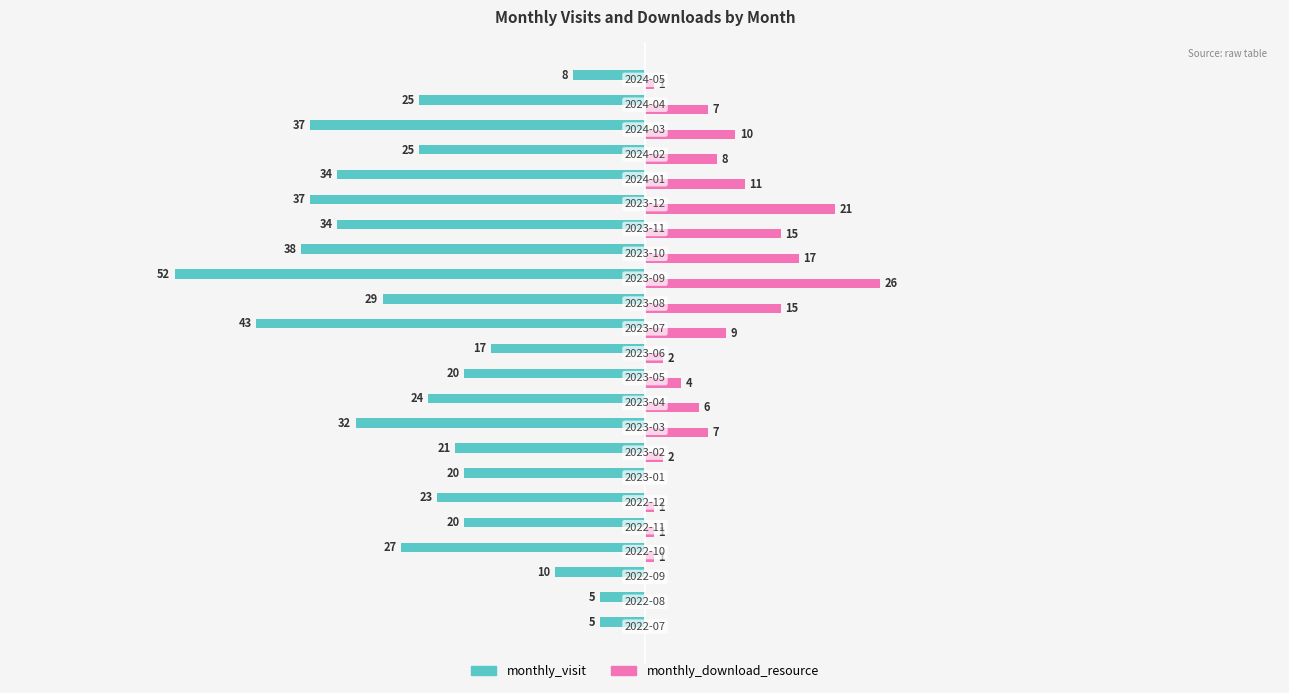

Which series has the largest total across all categories?

monthly_download_resource